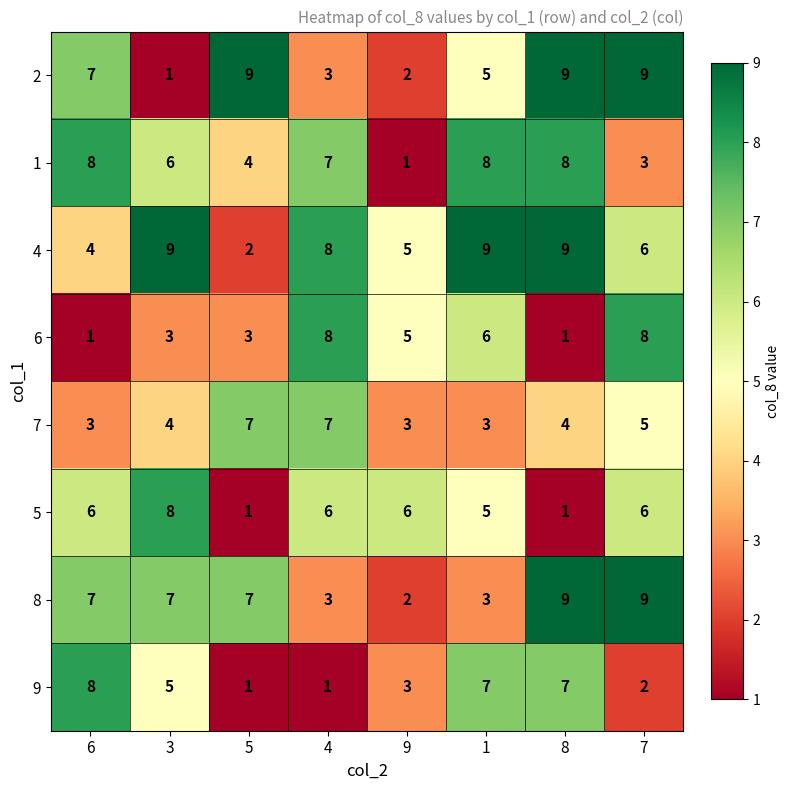

What is the spread (max minus min) of values at 8?

8